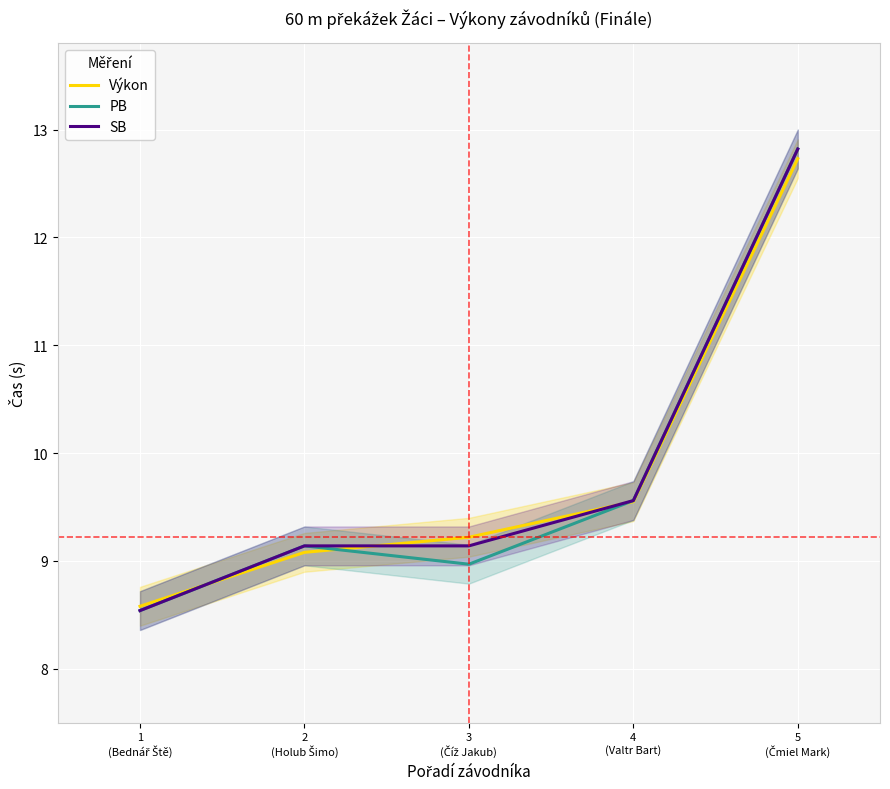

At 2
(Holub Šimo), list the series in order from smallest to largest.

Výkon, PB, SB